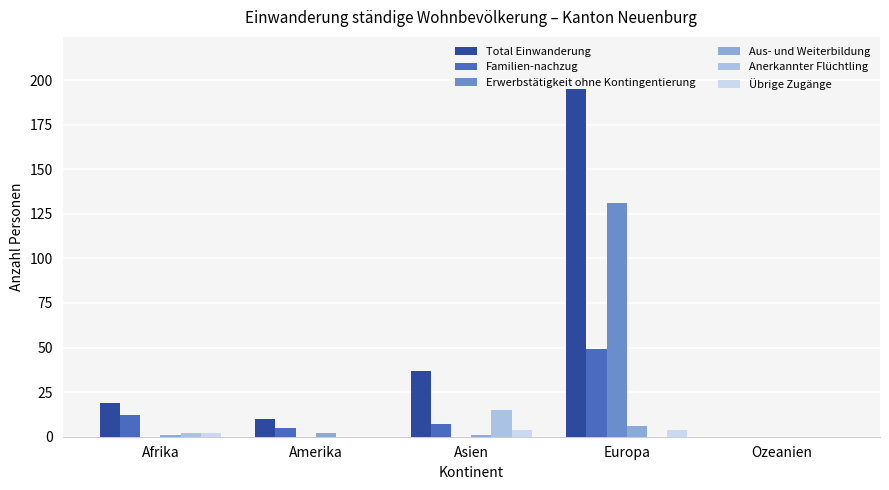

At which category is the sum across all series the highest?

Europa